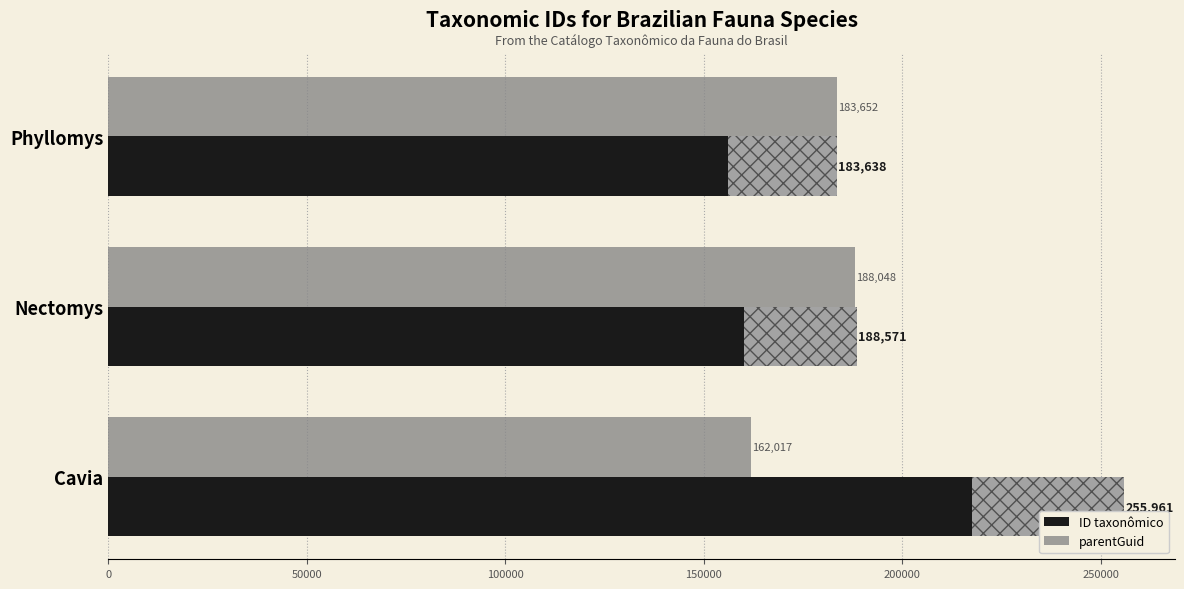

List the series in order of their overall mean, lowest first.

parentGuid, ID taxonômico